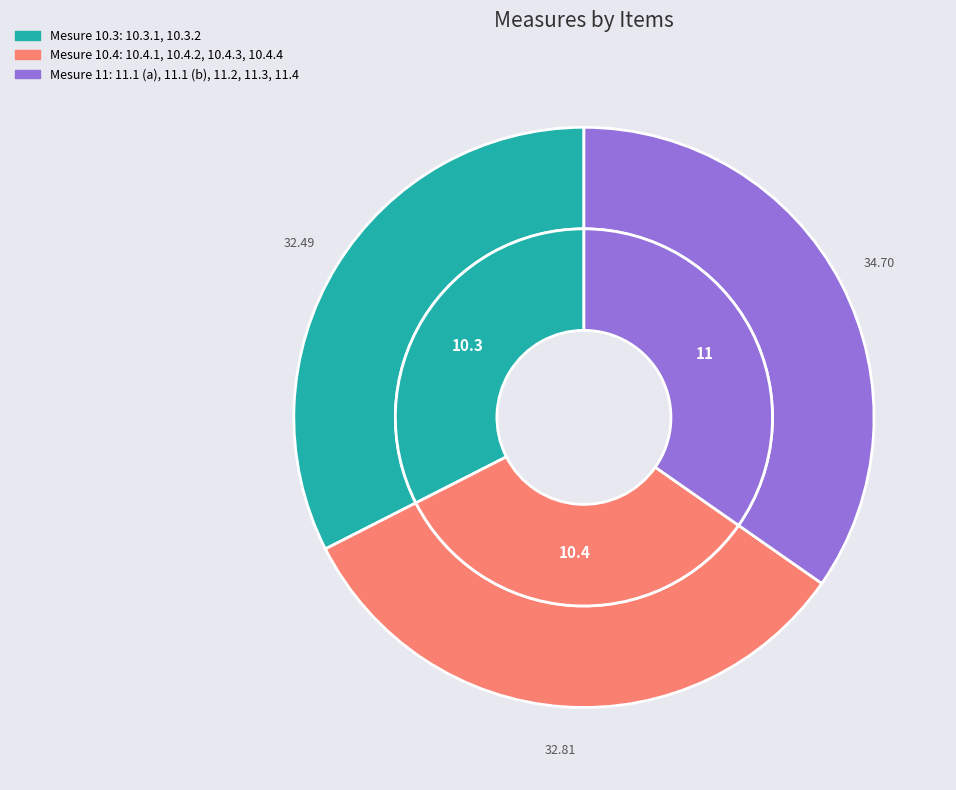

What is the total percentage of 10.4.1, 10.4.2, 10.4.3, 10.4.4 and 11.1 (a), 11.1 (b), 11.2, 11.3, 11.4?

67.5%